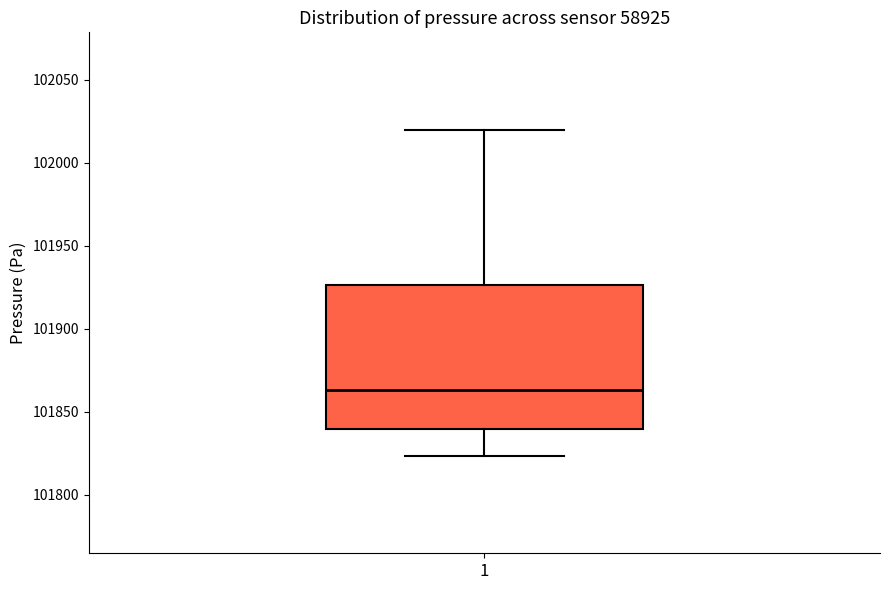

Where is the lower edge of the box at x = 1 on the y-axis? The values are not printed on the chart, so give them approximately, as read against the axis.

101840